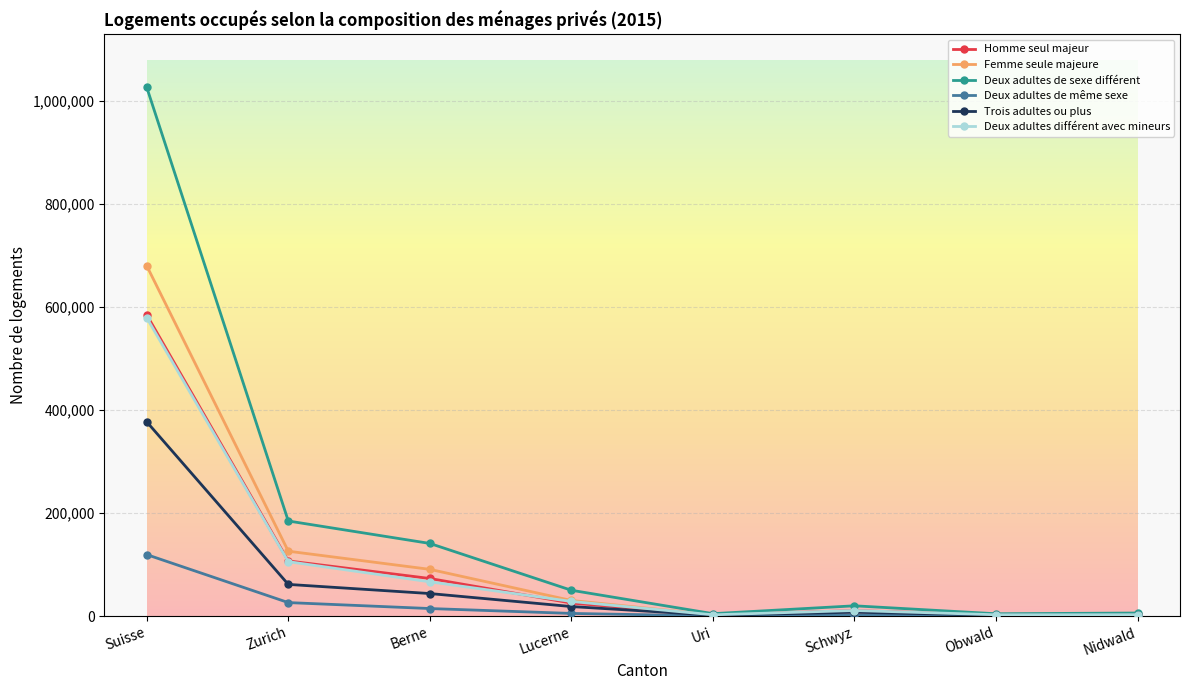

What is the highest value of the Femme seule majeure series?

680047